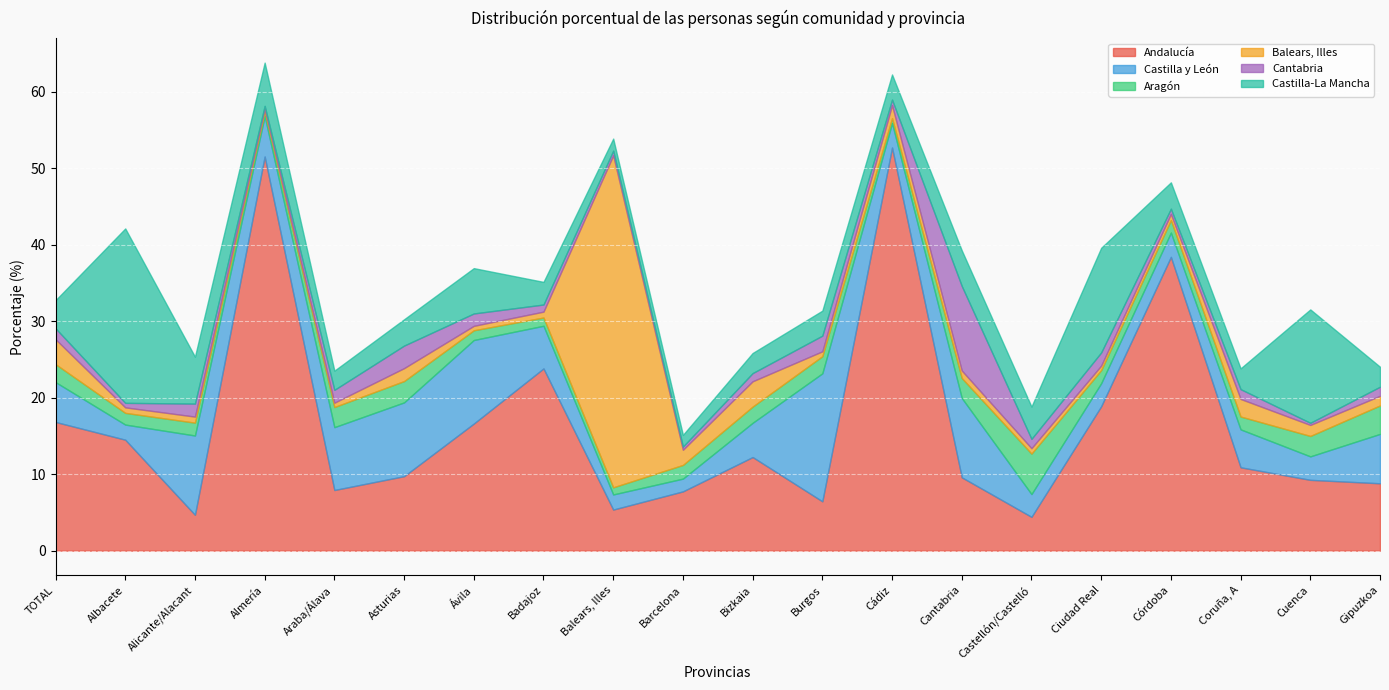

List the labels in order of Castilla-La Mancha value, smallest first.

Barcelona, Balears, Illes, Araba/Álava, Gipuzkoa, Bizkaia, Coruña, A, Badajoz, Burgos, Cádiz, Asturias, Córdoba, TOTAL, Castellón/Castelló, Cantabria, Almería, Ávila, Alicante/Alacant, Ciudad Real, Cuenca, Albacete